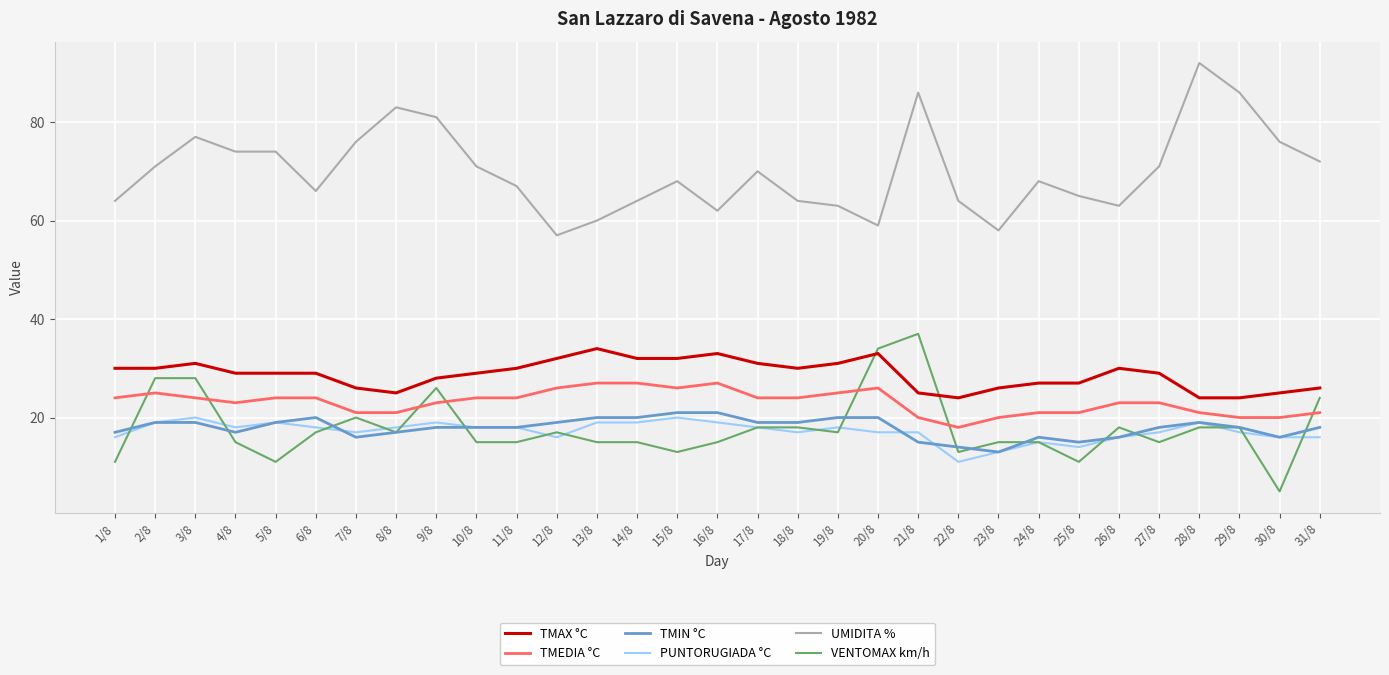

What is the highest value of the UMIDITA % series?

92